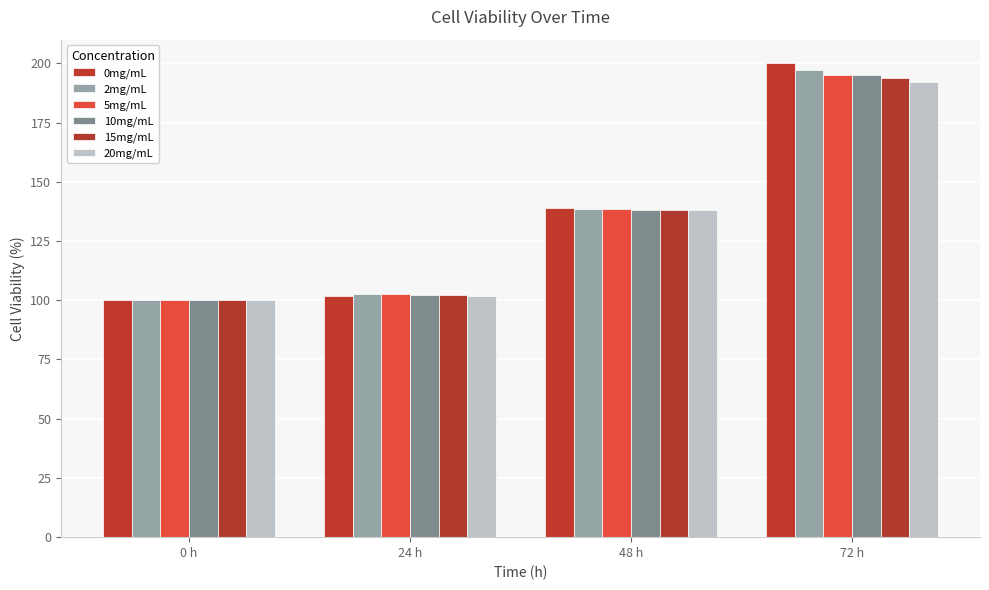

How many series are shown in this chart?

6